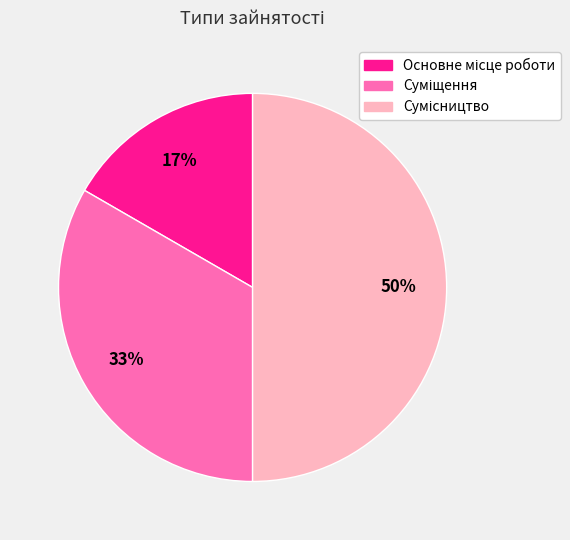

How many slices are in this pie chart?

3